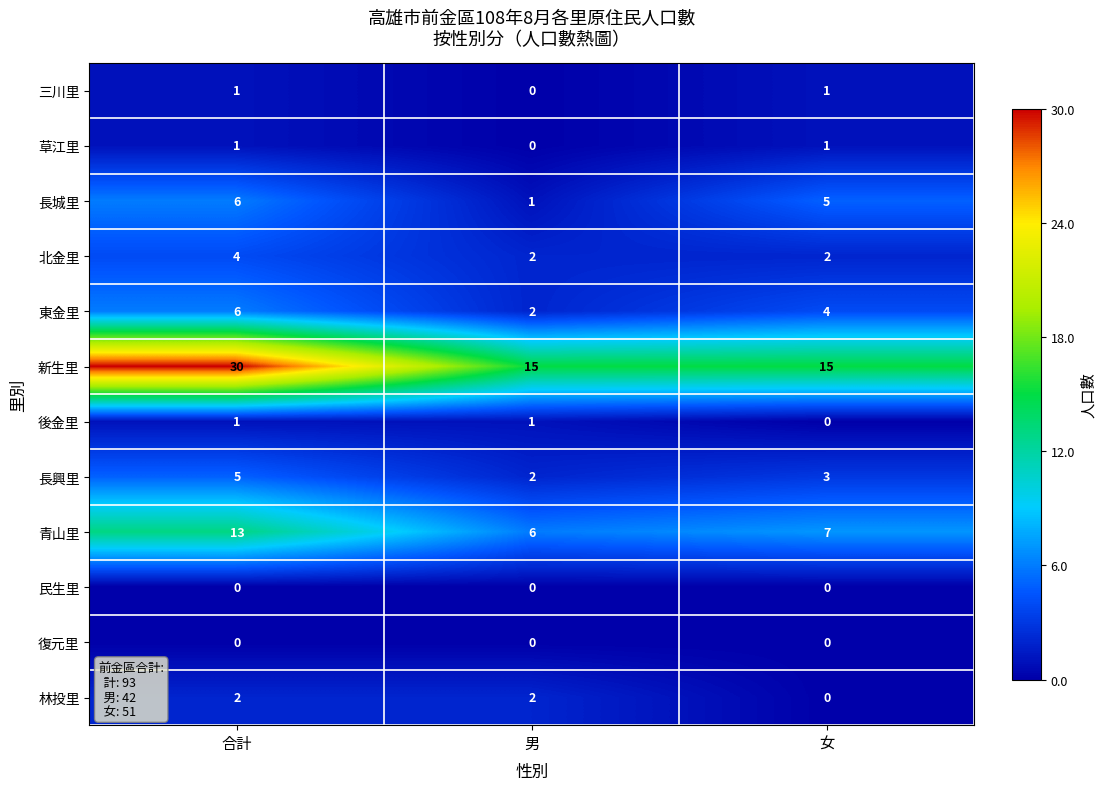

What is the sum of all 長城里 values?

12